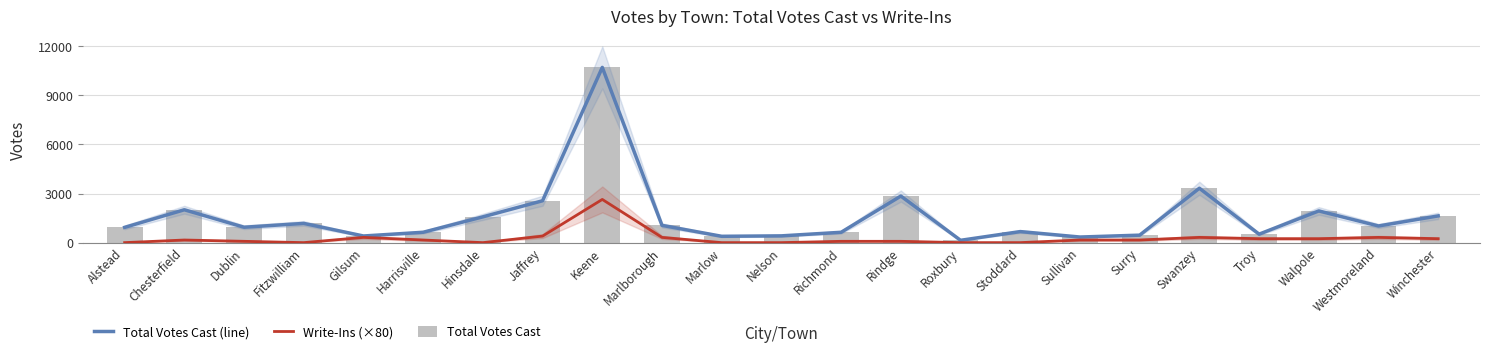

True or false: Write-Ins (×80) has a value of 97 at Troy.

False